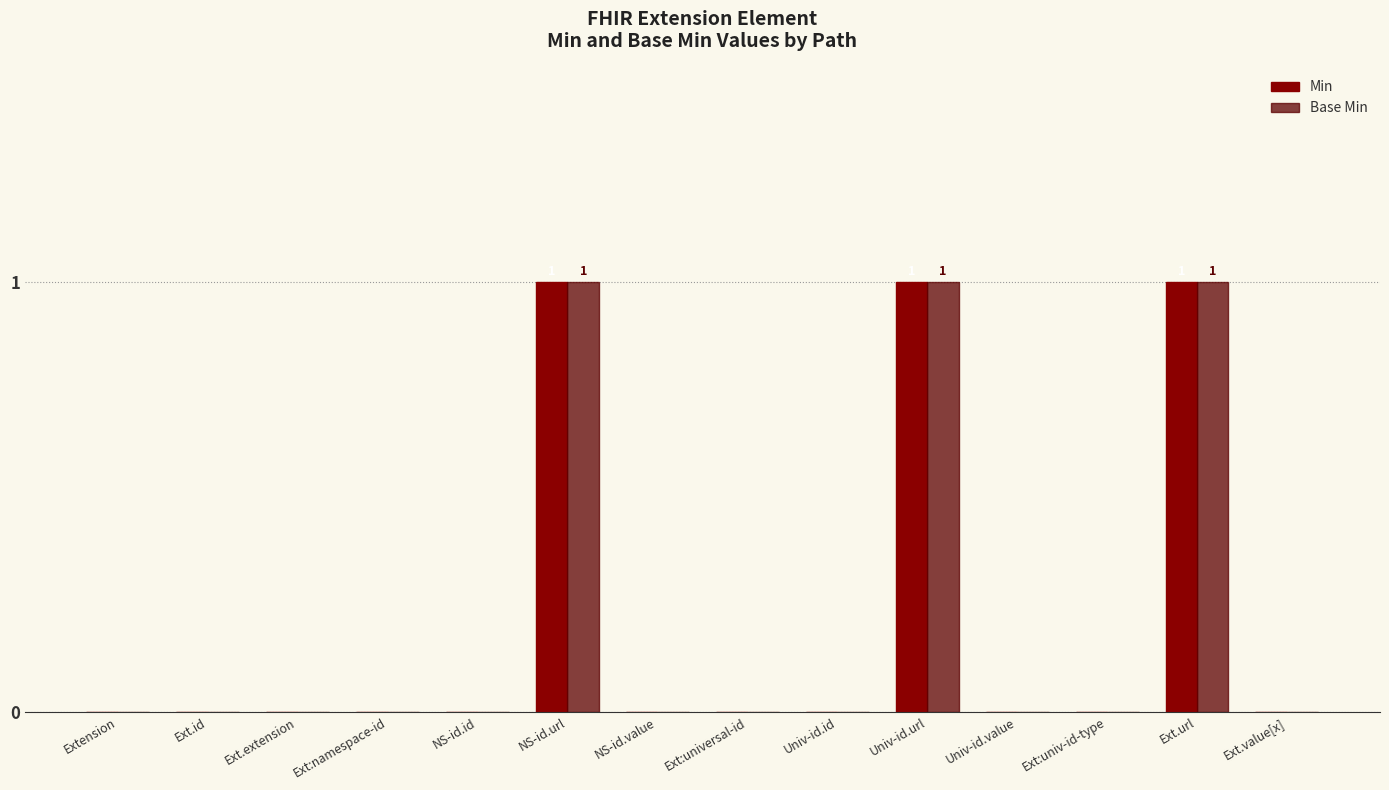

What is the sum of all Base Min values?

3